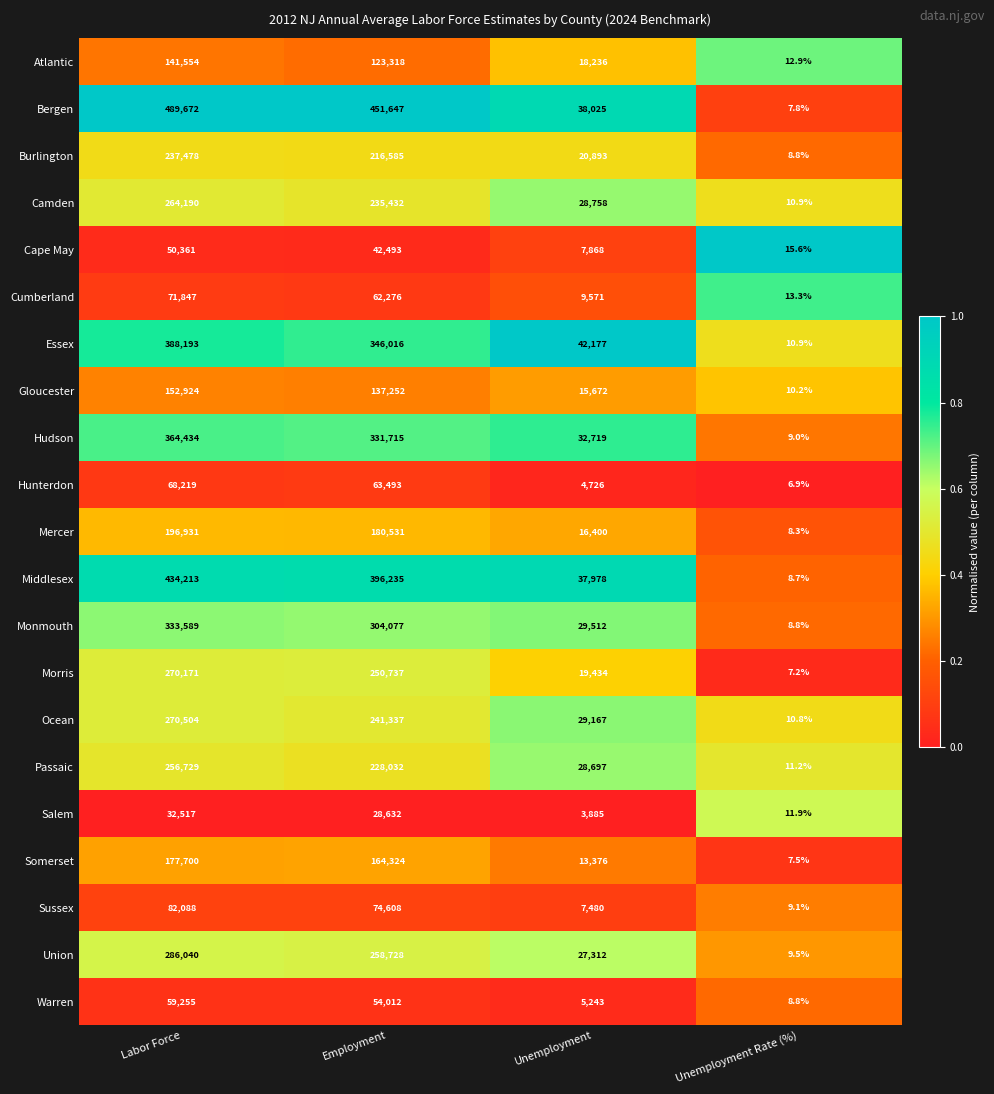

Which series has the largest total across all categories?

Bergen